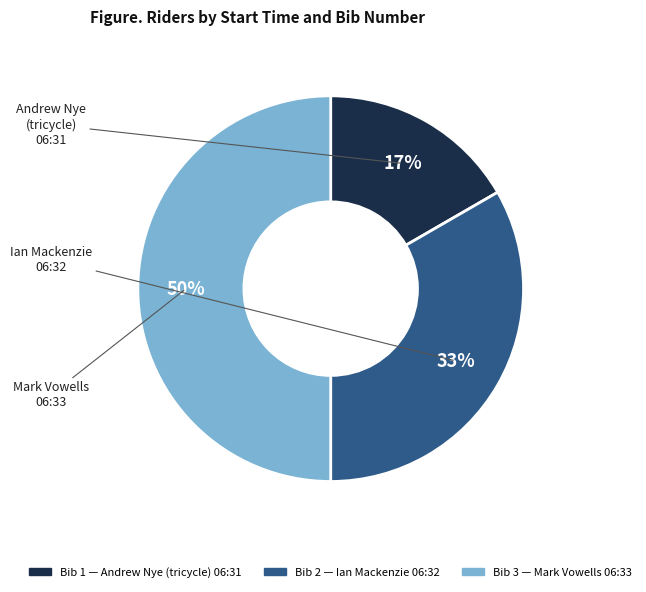

To the nearest percent, what is the difference between the largest and smallest slice percentages?

33%